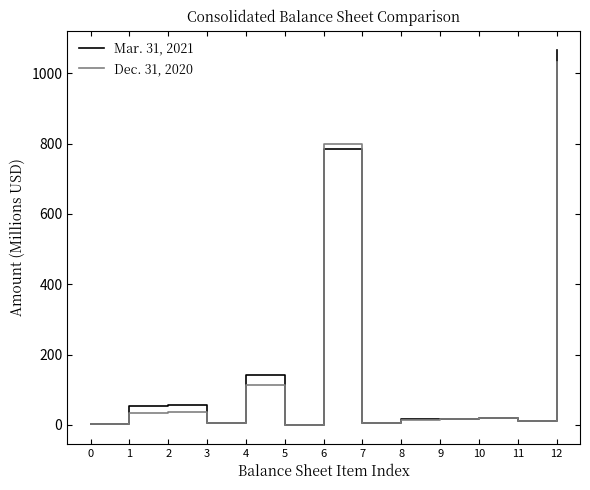

Does the chart display data point markers on the line(s)?

No